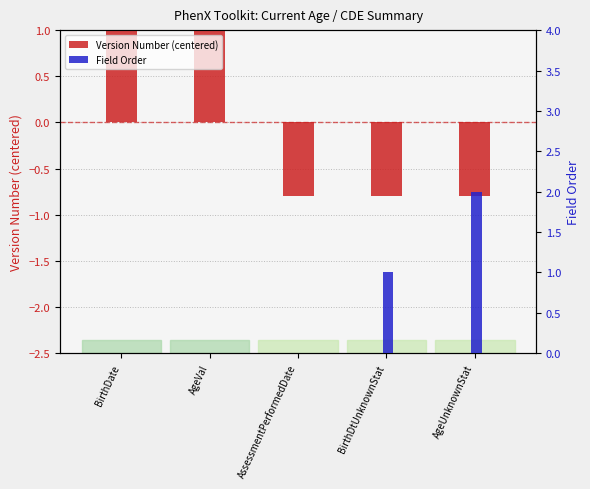

Rank the series at BirthDate from highest to lowest value.

Version Number (centered), Field Order